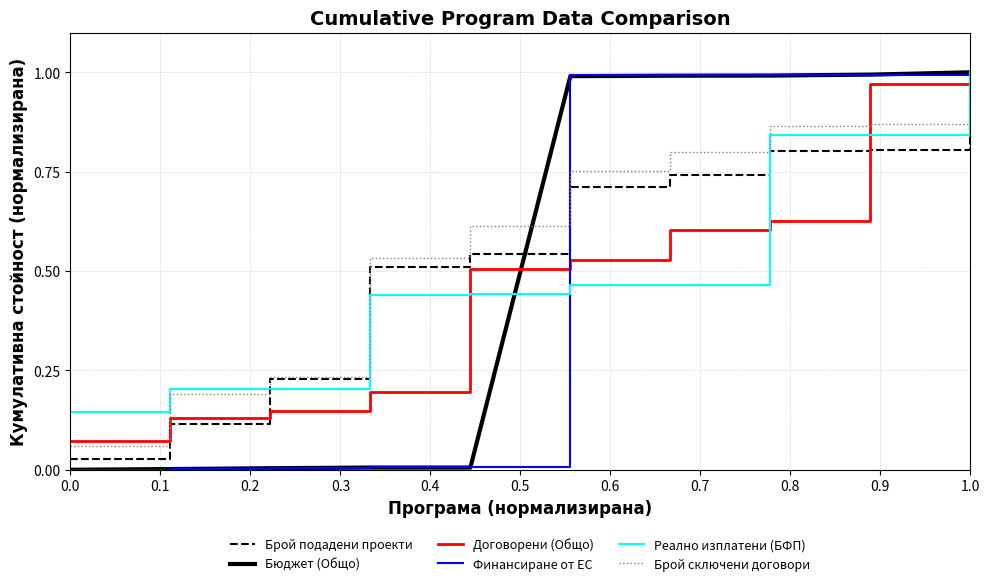

After their last crossing, which series has the higher values: Брой сключени договори or Бюджет (Общо)?

Бюджет (Общо)